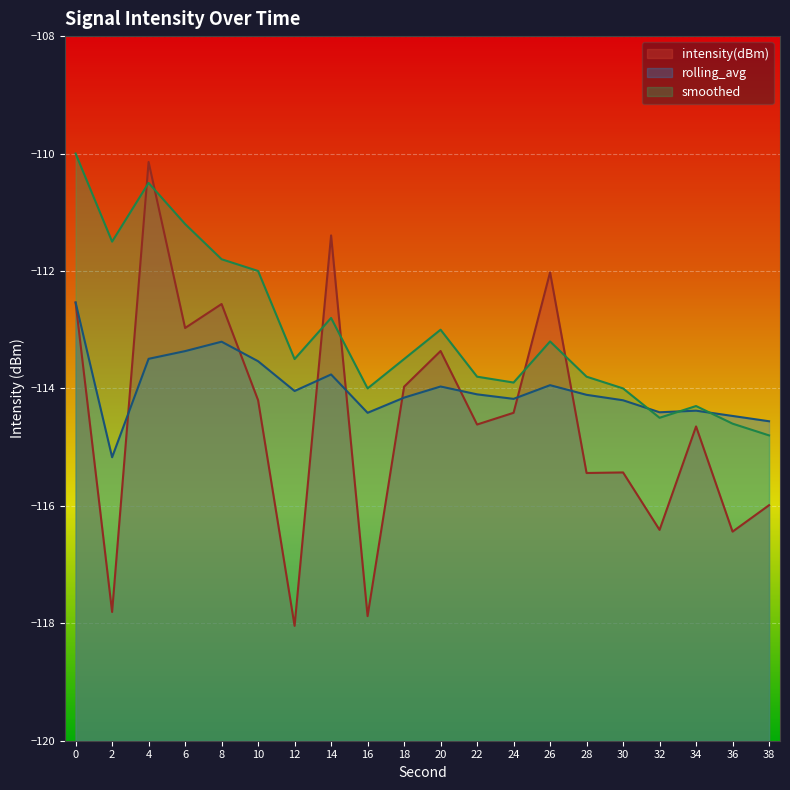

How many values in the intensity(dBm) series are below -114?

12